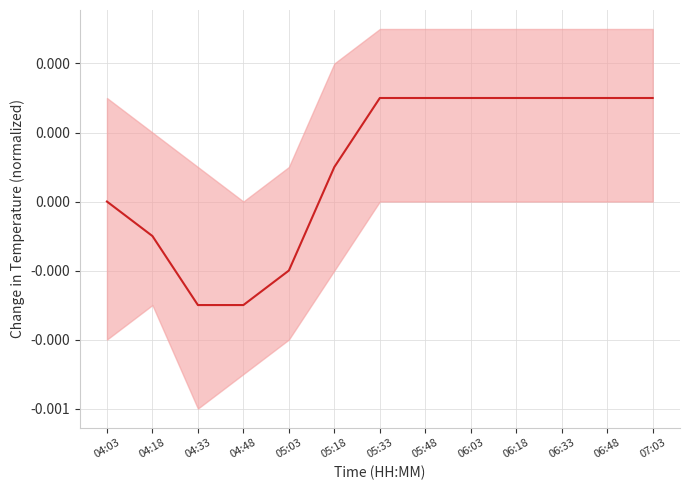

Which has a higher value, 07:03 or 04:03?

07:03